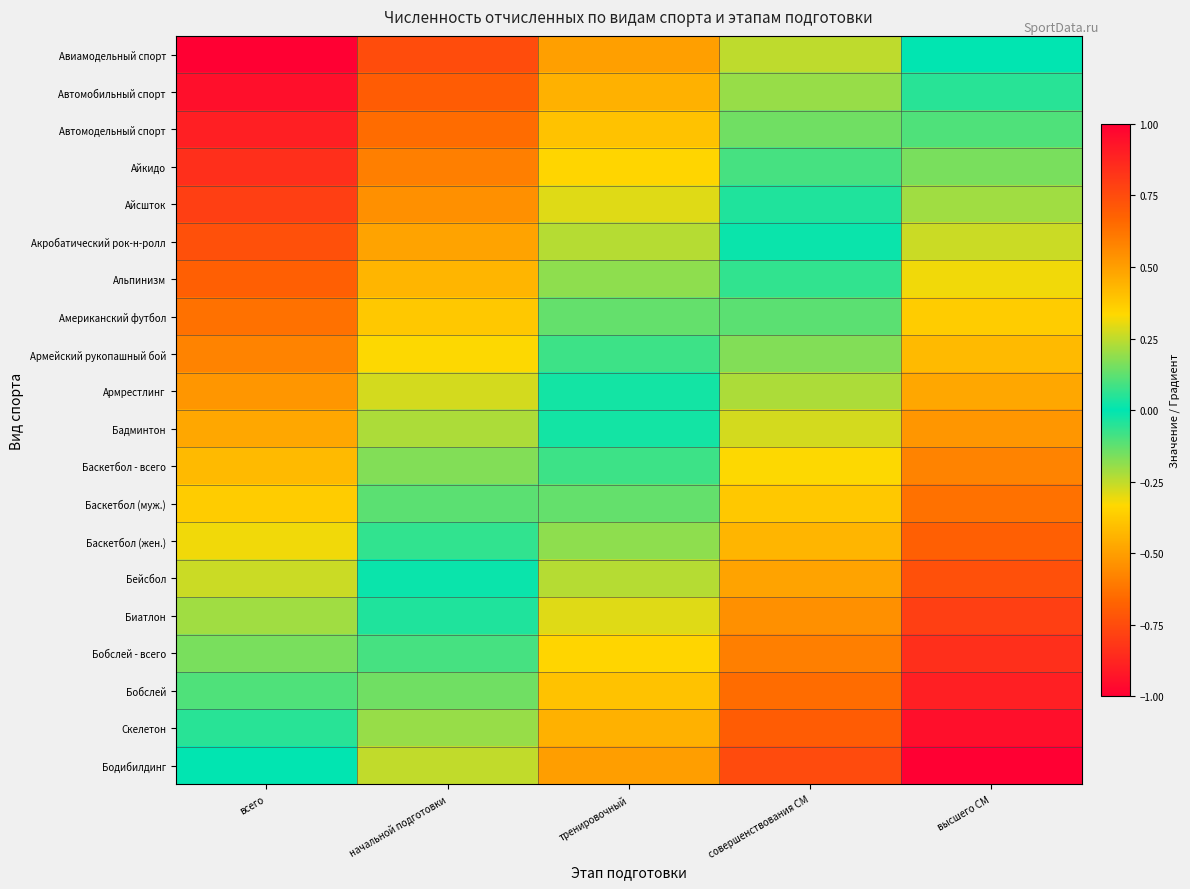

What is the greatest value displayed?

1.0